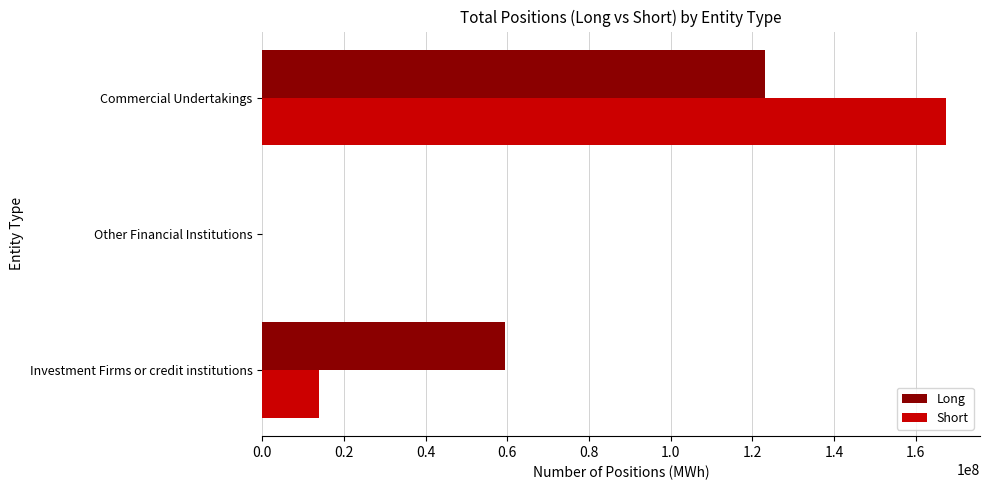

What is the sum of all Short values?

181427555